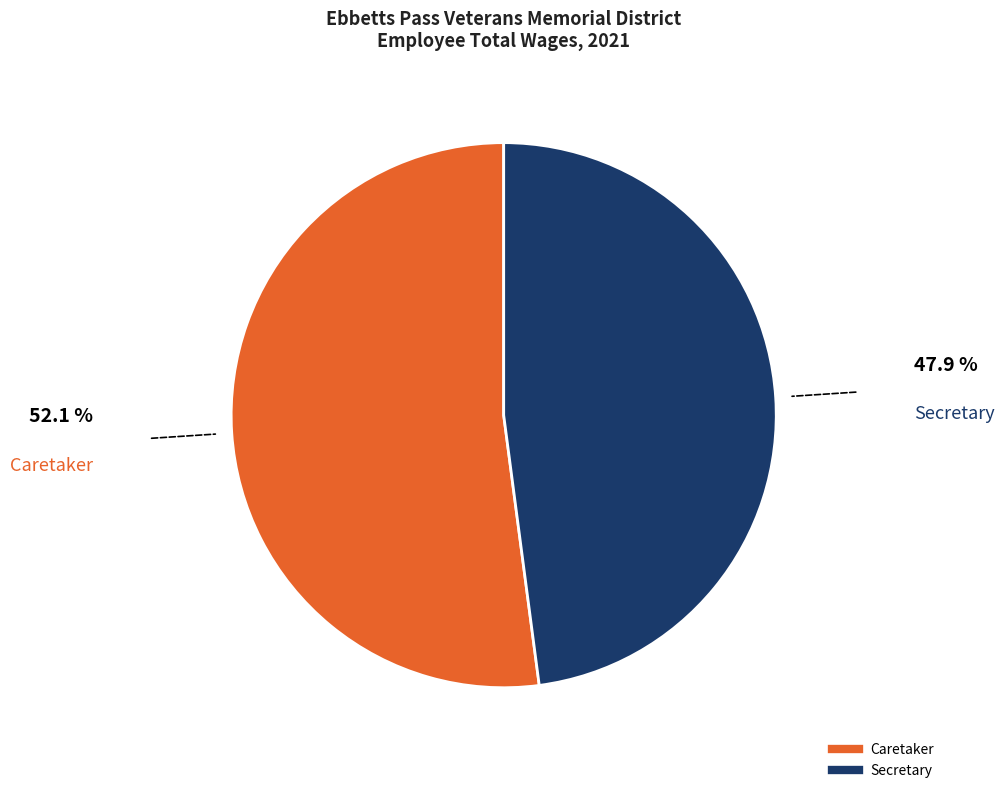

What is the ratio of the value at Secretary to the value at Caretaker?

0.9